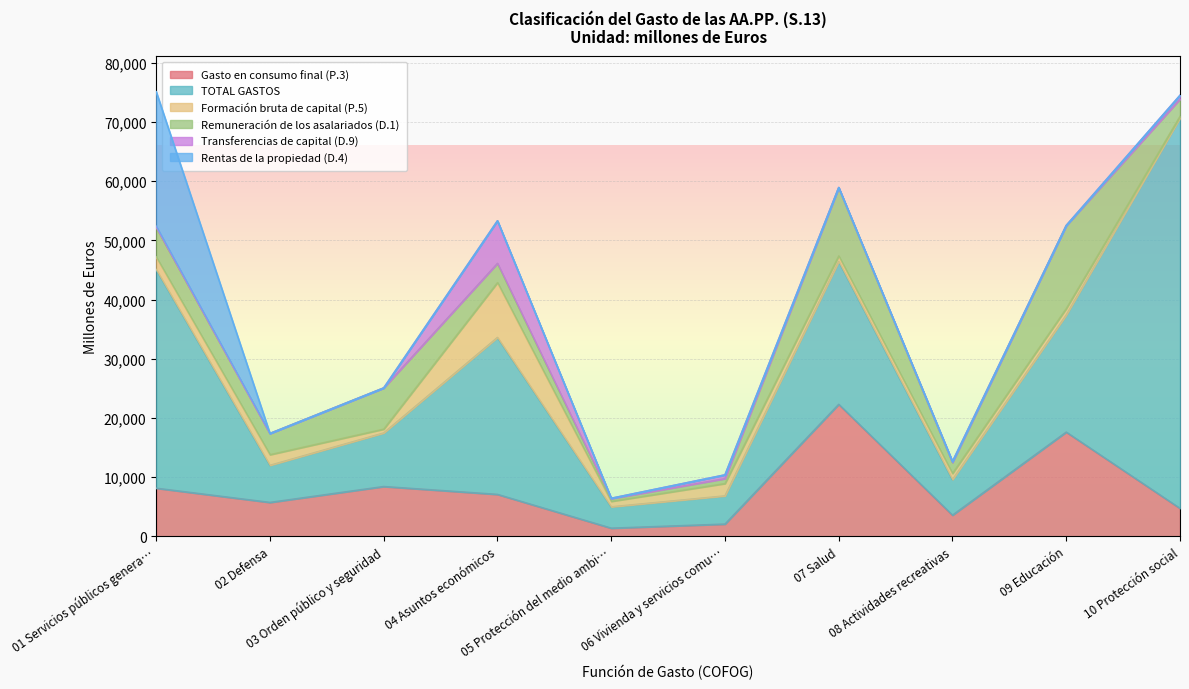

Where do Formación bruta de capital (P.5) and Gasto en consumo final (P.3) first cross each other?

03 Orden público y seguridad and 04 Asuntos económicos